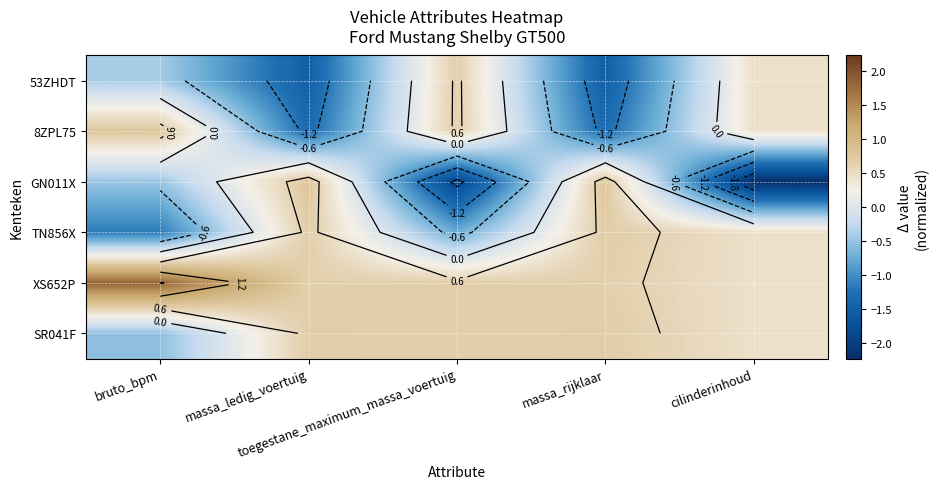

Count the number of data series in this chart.

6